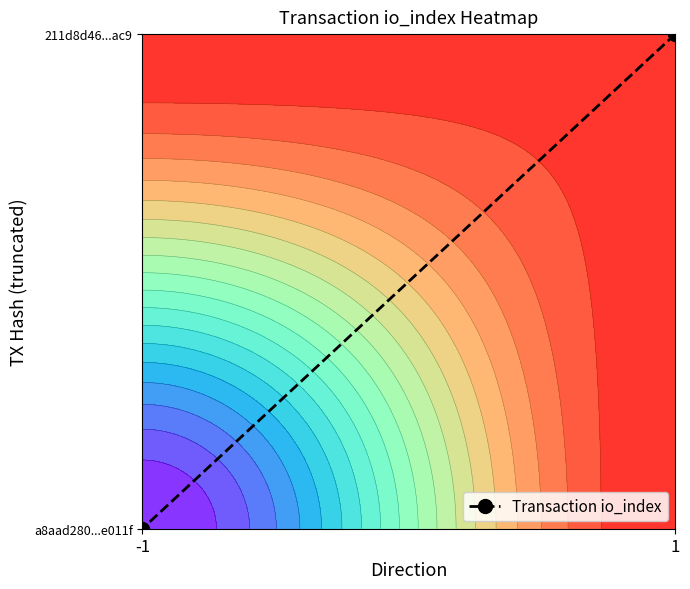

Count the values in the range 0 to 1.

2